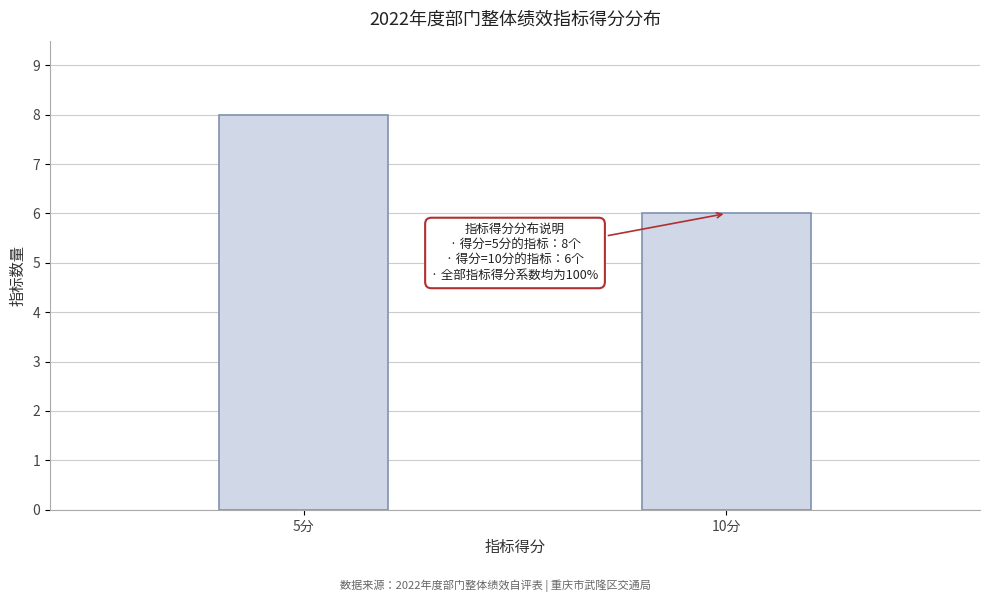

Reading left to right, extract all data points from this chart.

8	6